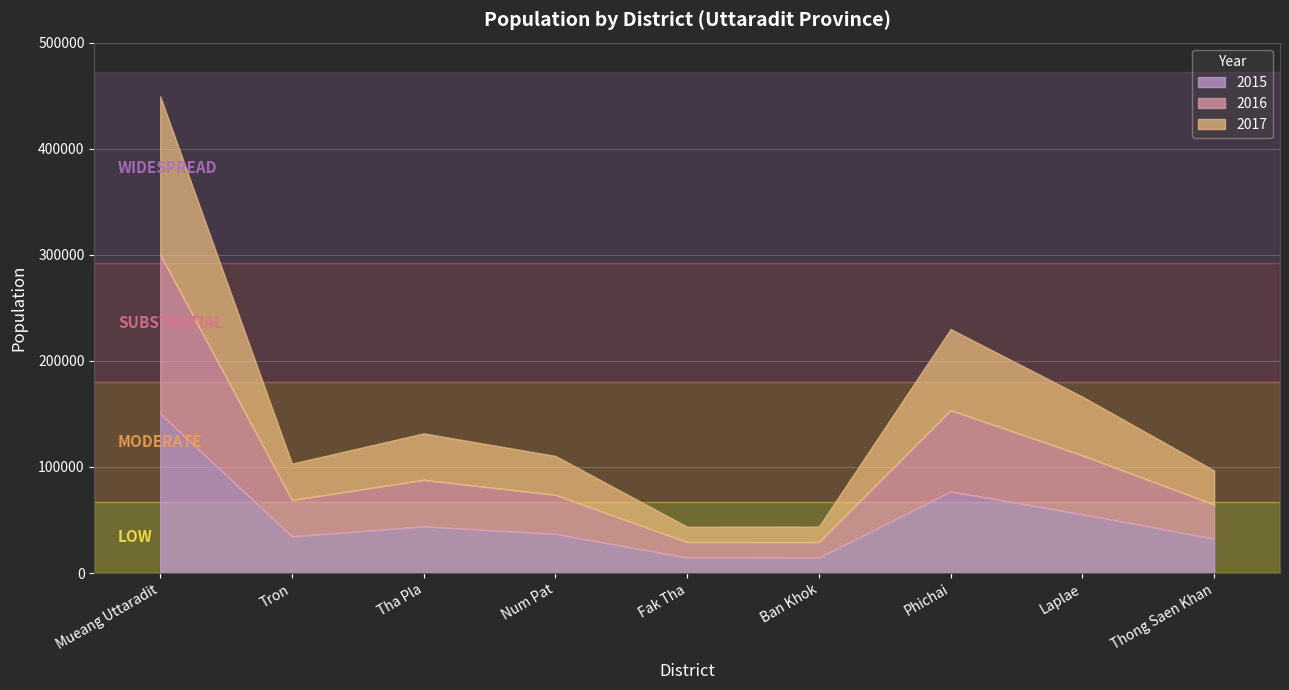

Reading left to right, transcribe all the data shown in this chart.

2015: 150276	34560	43997	36906	14635	14605	76908	55489	32392
2016: 149841	34331	43828	36783	14537	14595	76666	55410	32206
2017: 149318	34263	43847	36729	14508	14616	76444	55339	32028